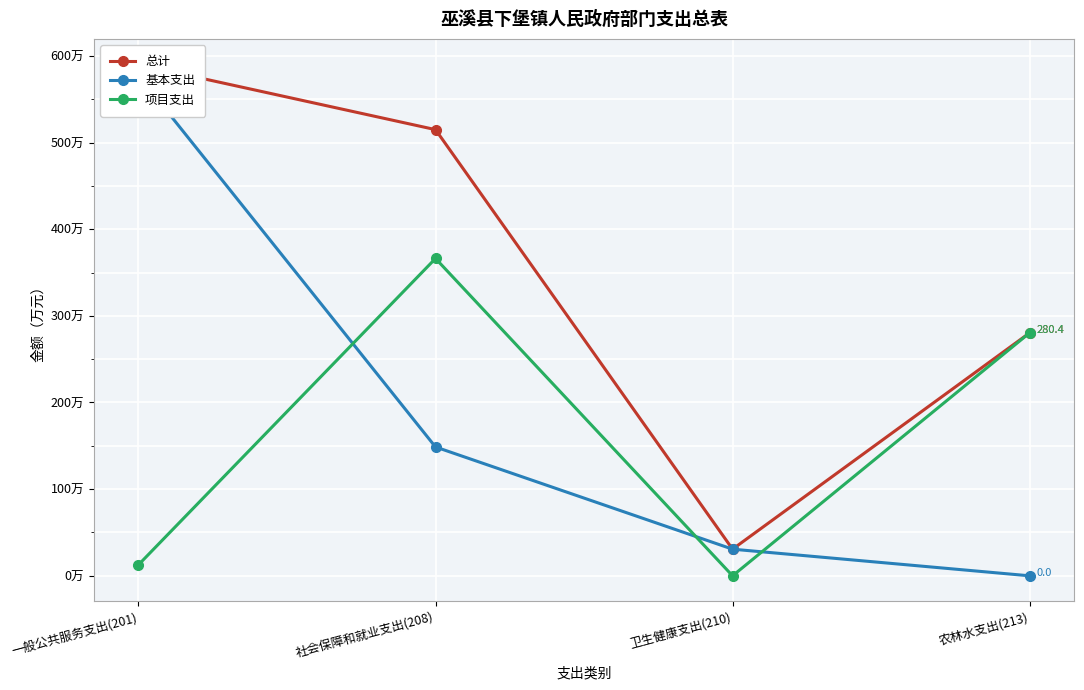

True or false: 总计 and 基本支出 cross at least once.

False